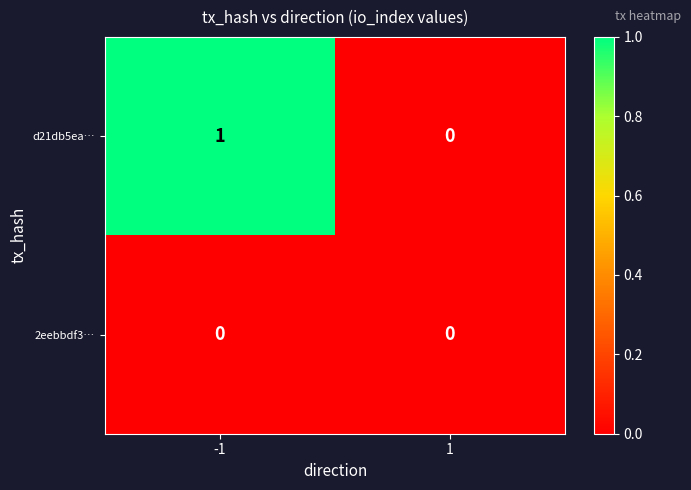

Is the value of 2eebbdf3… at -1 greater than the value of d21db5ea… at -1?

No